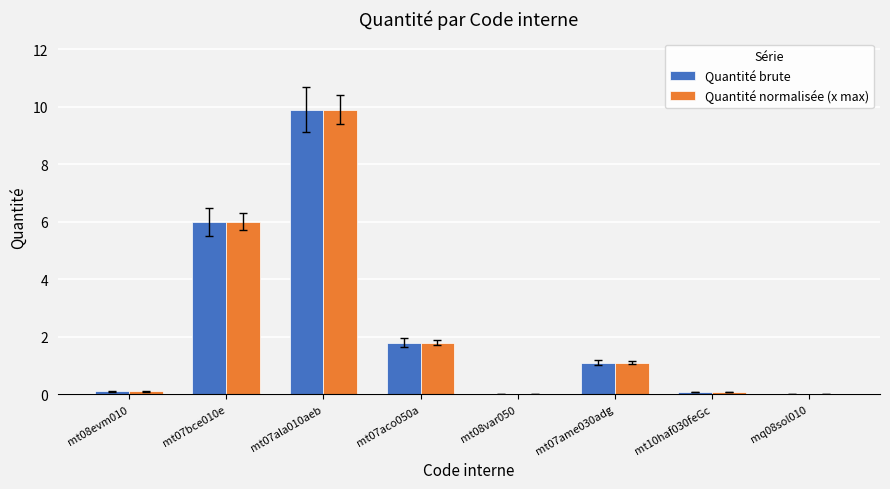

At which category does the chart reach its peak across all series?

mt07ala010aeb